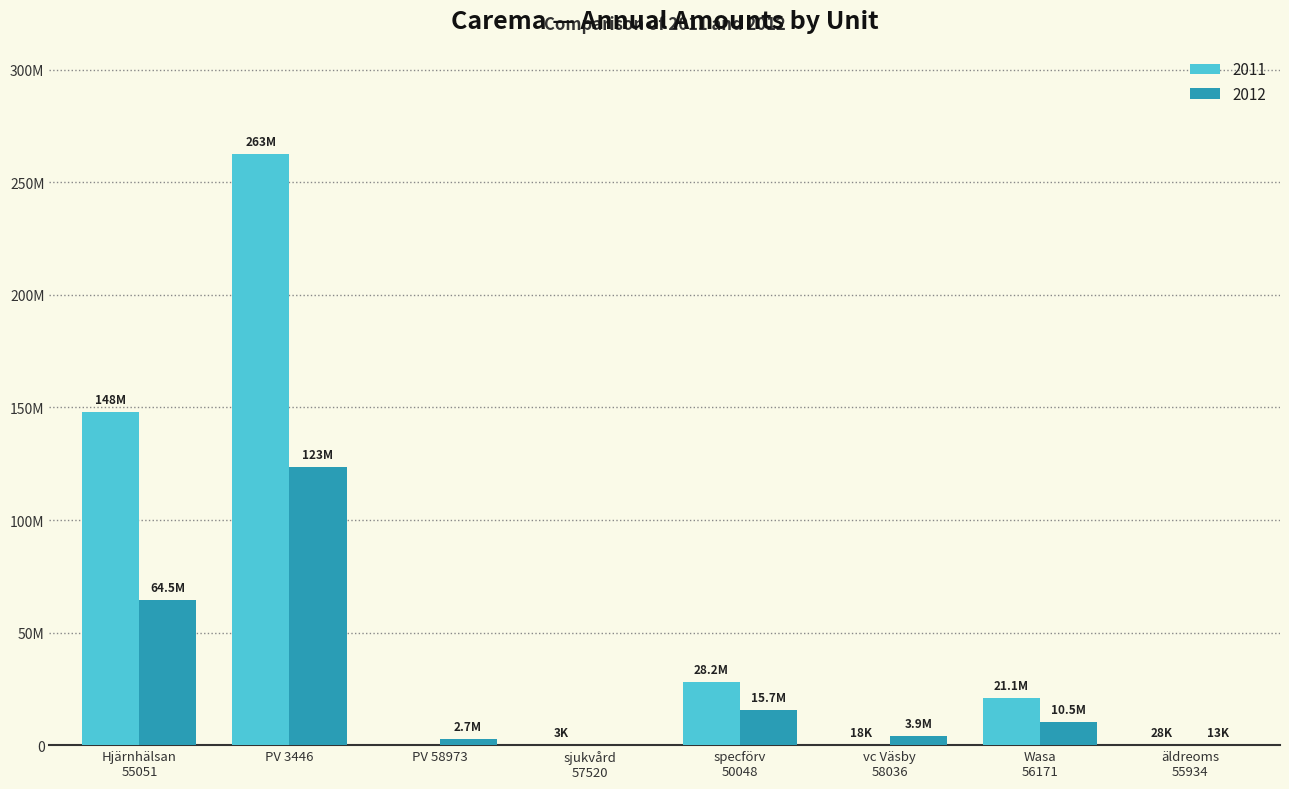

At how many categories does at least one series exceed 162952710?

1